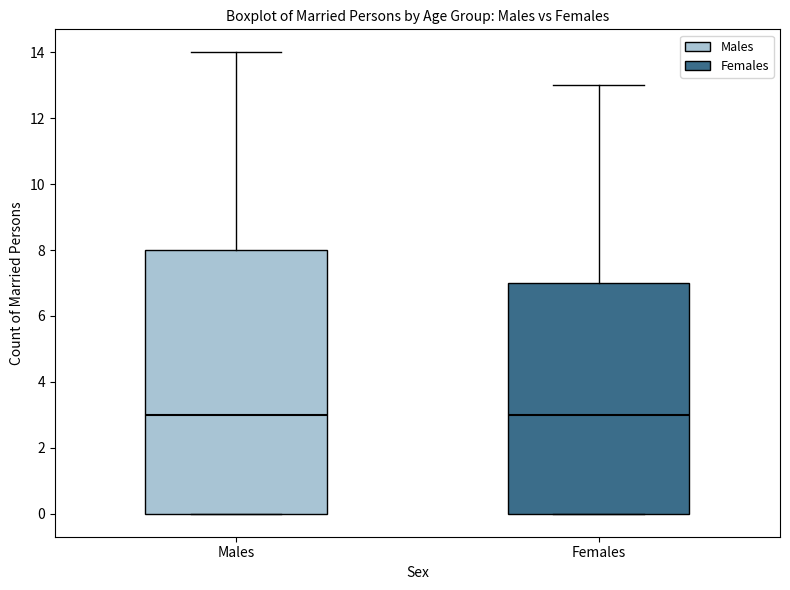

Where does the upper whisker of the box for Females end on the y-axis? The values are not printed on the chart, so give them approximately, as read against the axis.

13